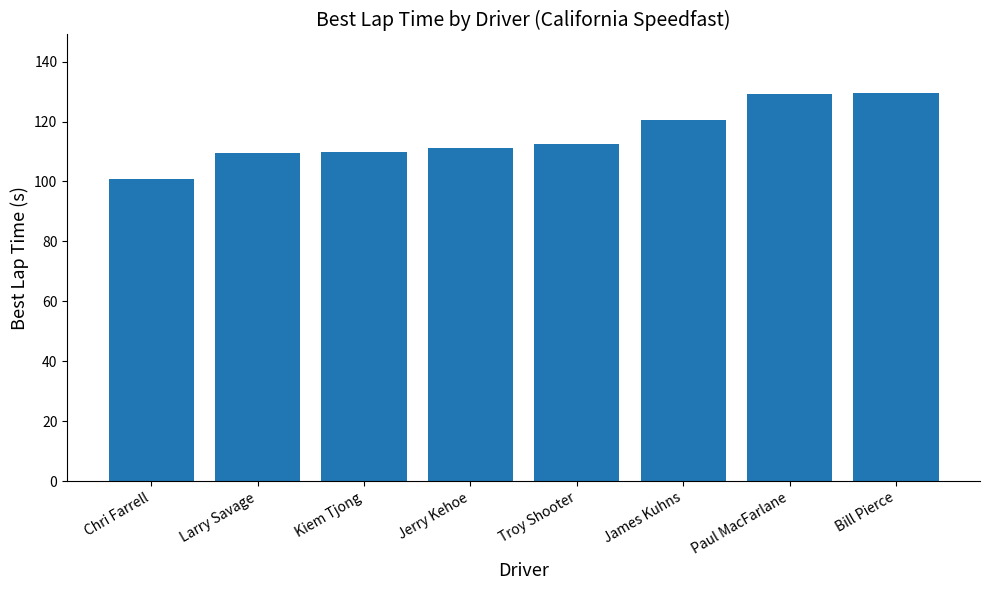

What is the sum of all values?

923.2